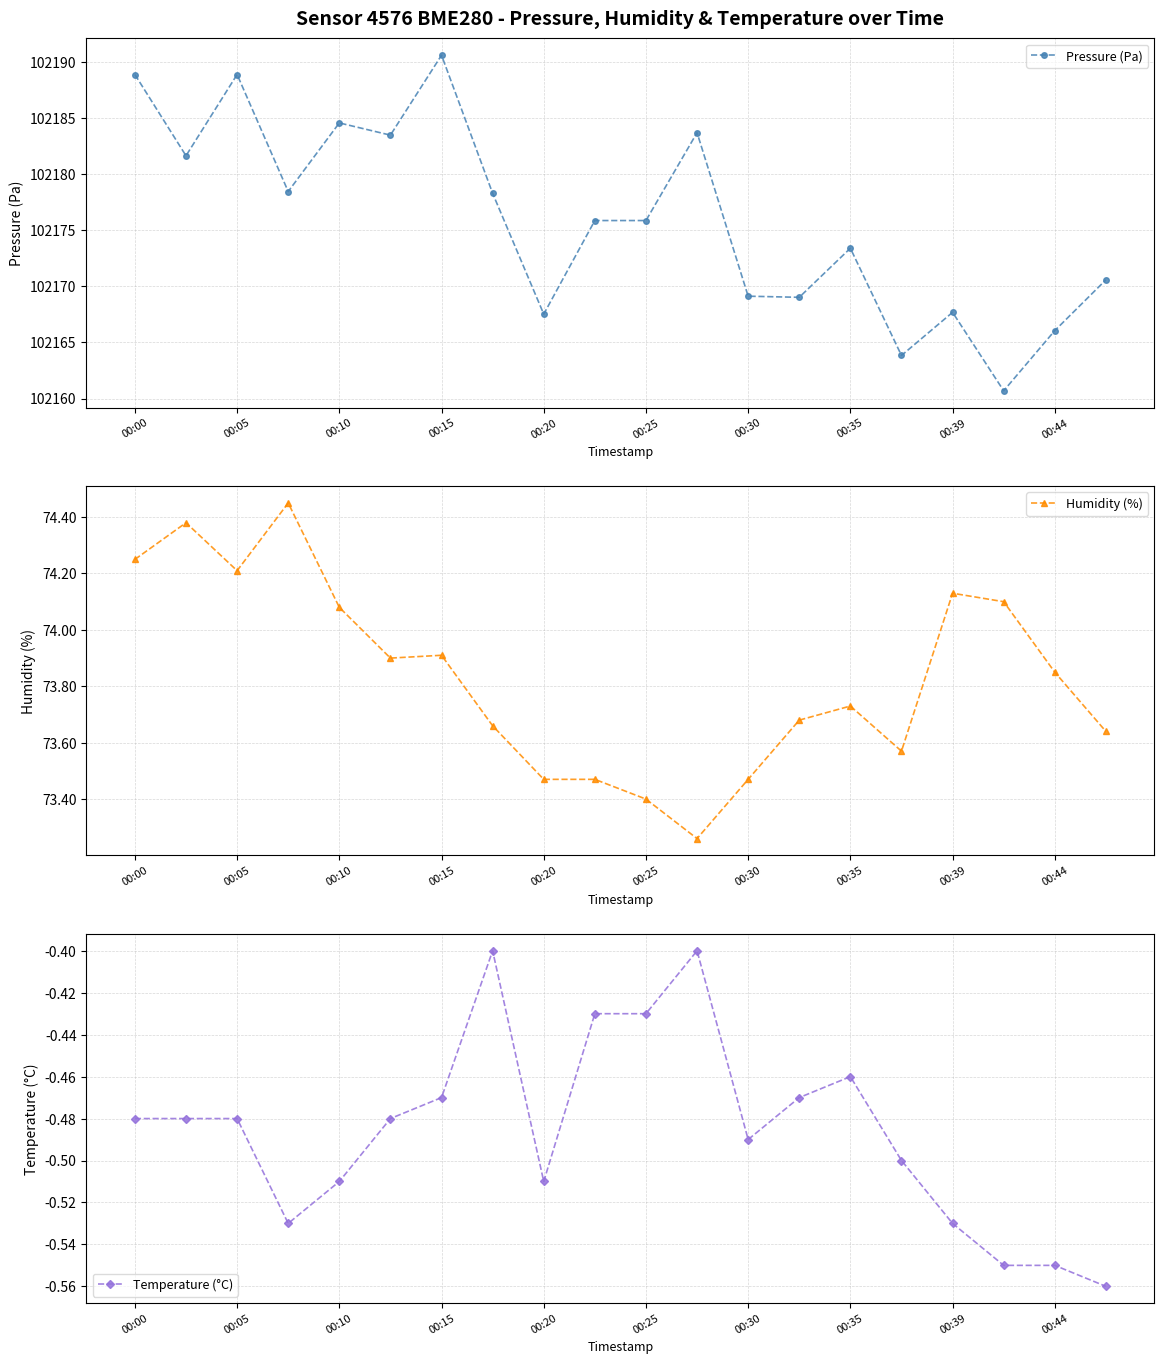

At which category does Pressure (Pa) reach its first local peak?

00:05